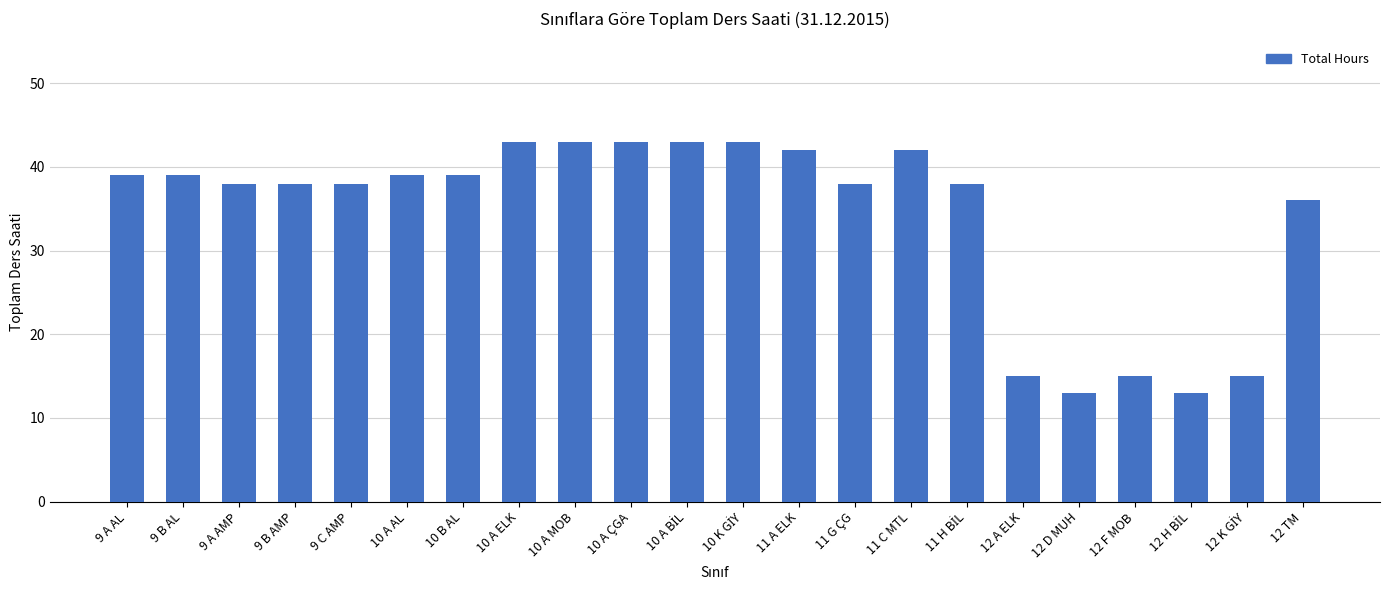

Where is the data nearest to the value 28?

12 TM